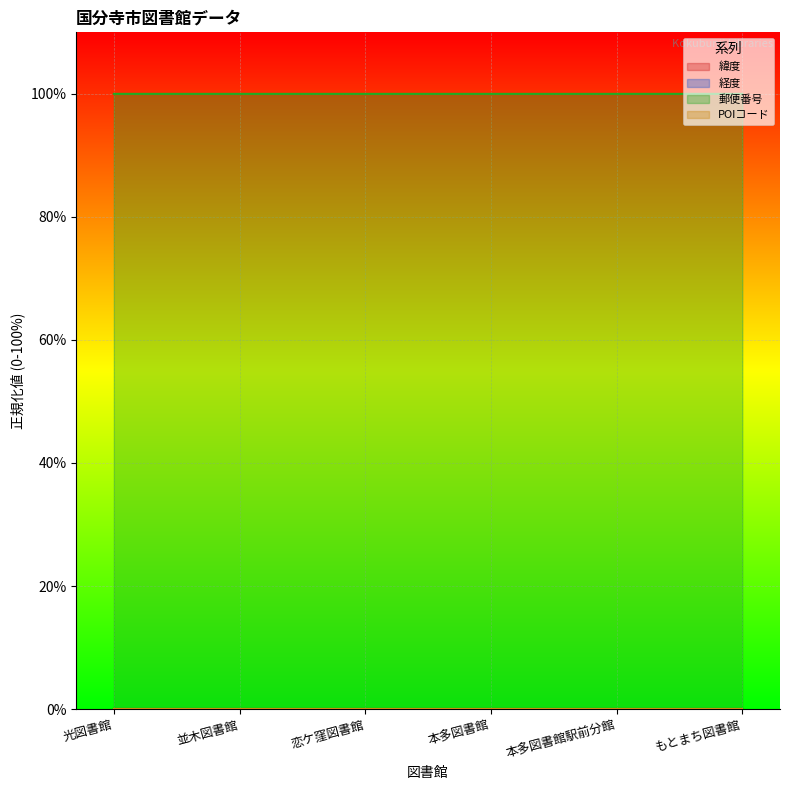

Which label corresponds to the largest value in the chart?

光図書館